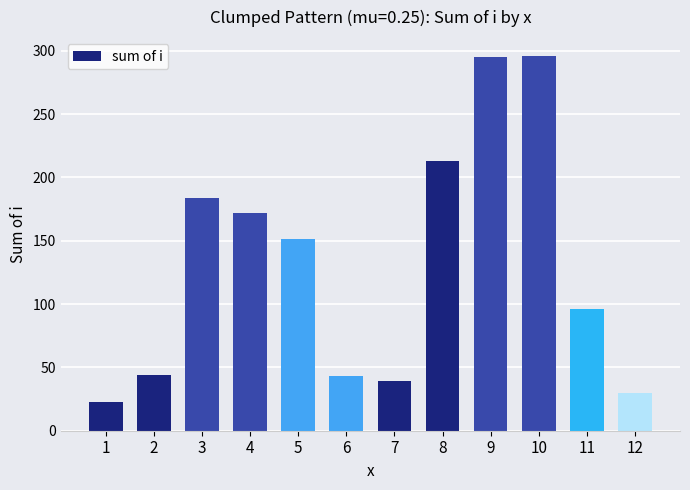

What is the change in value from 1 to 4?

+149